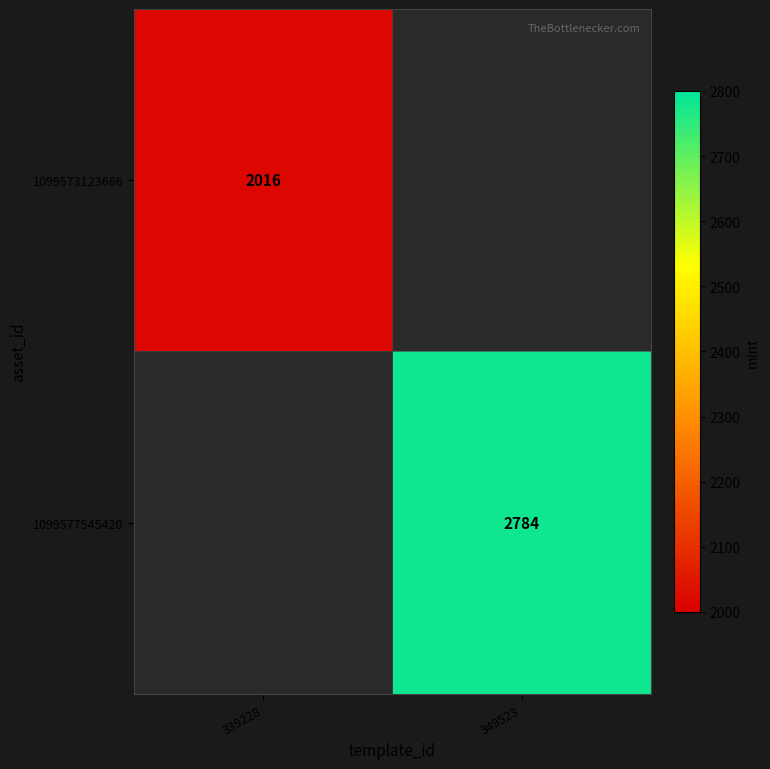

How many categories are shown in the chart?

2